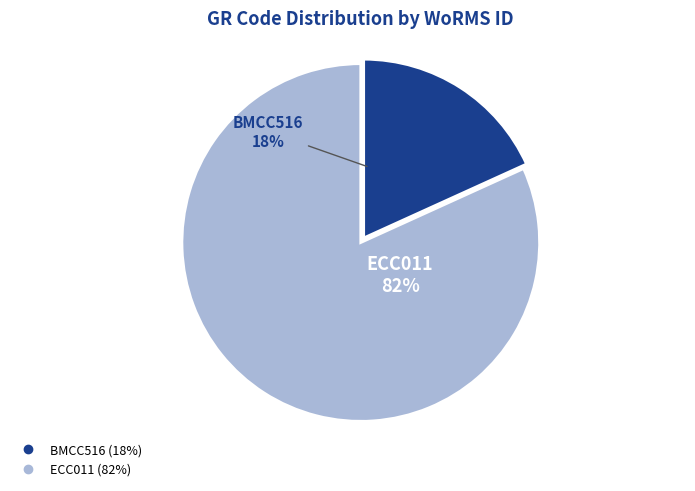

Does ECC011 account for over 50% of the chart?

Yes